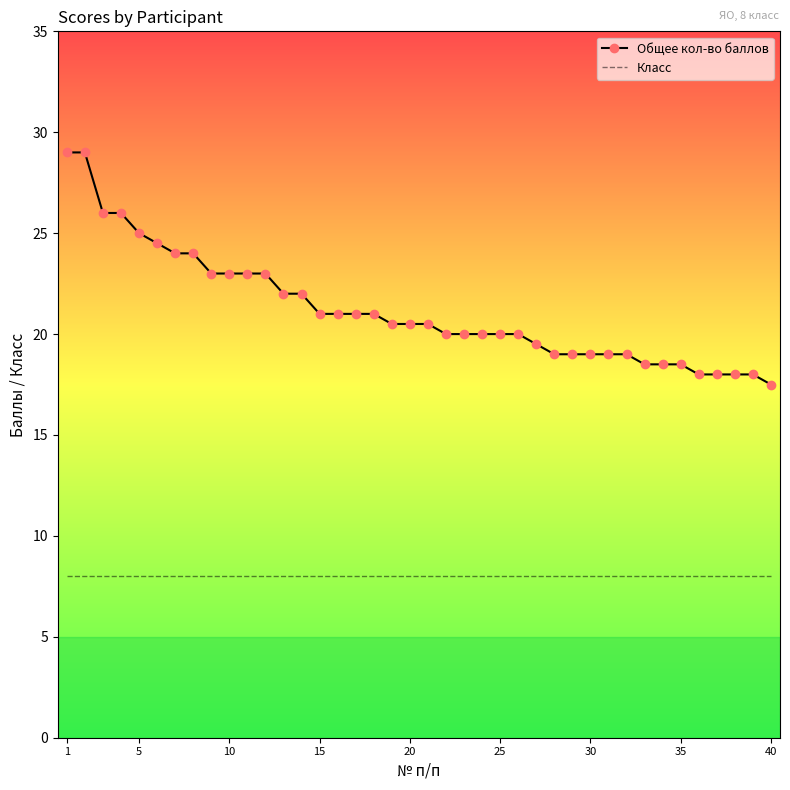

What is the greatest value displayed?

29.0